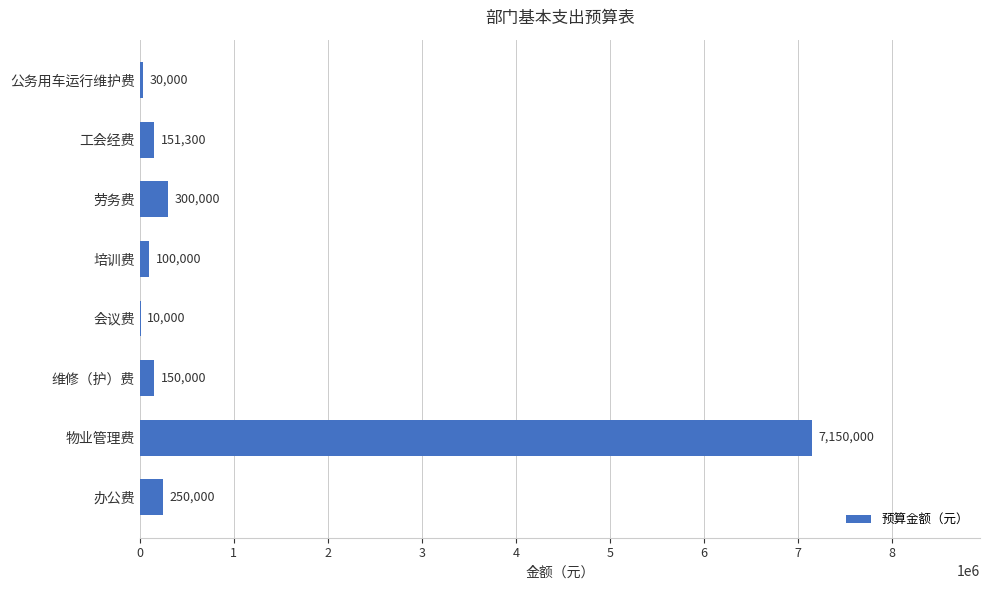

Which label corresponds to the largest value in the chart?

物业管理费